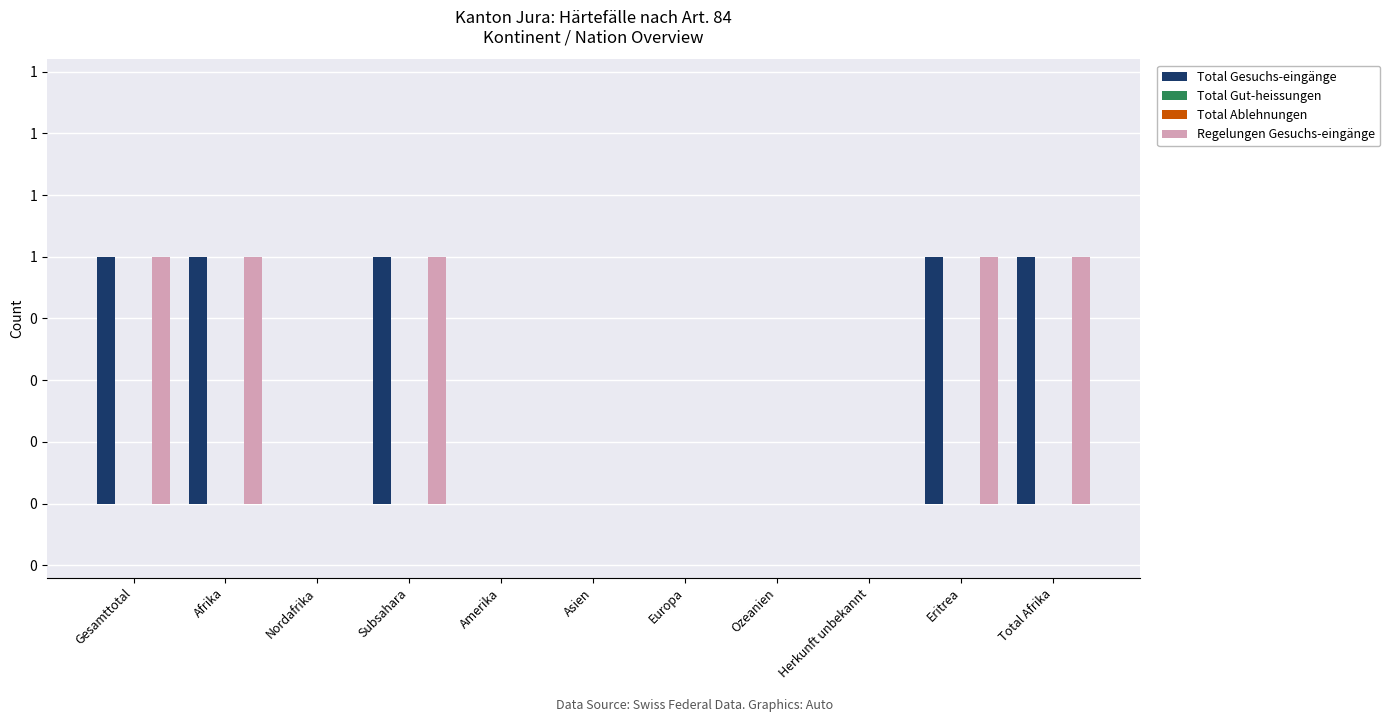

At which category is the sum across all series the highest?

Gesamttotal